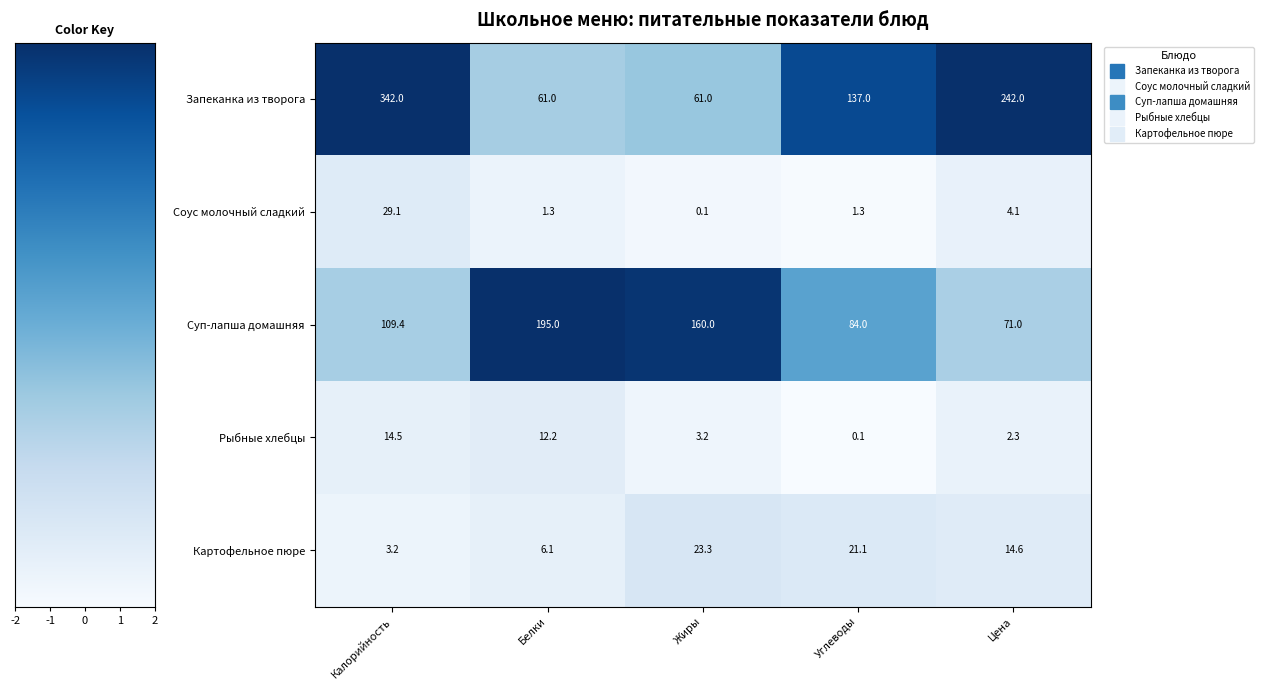

True or false: Рыбные хлебцы has a value of 19.6 at Белки.

False